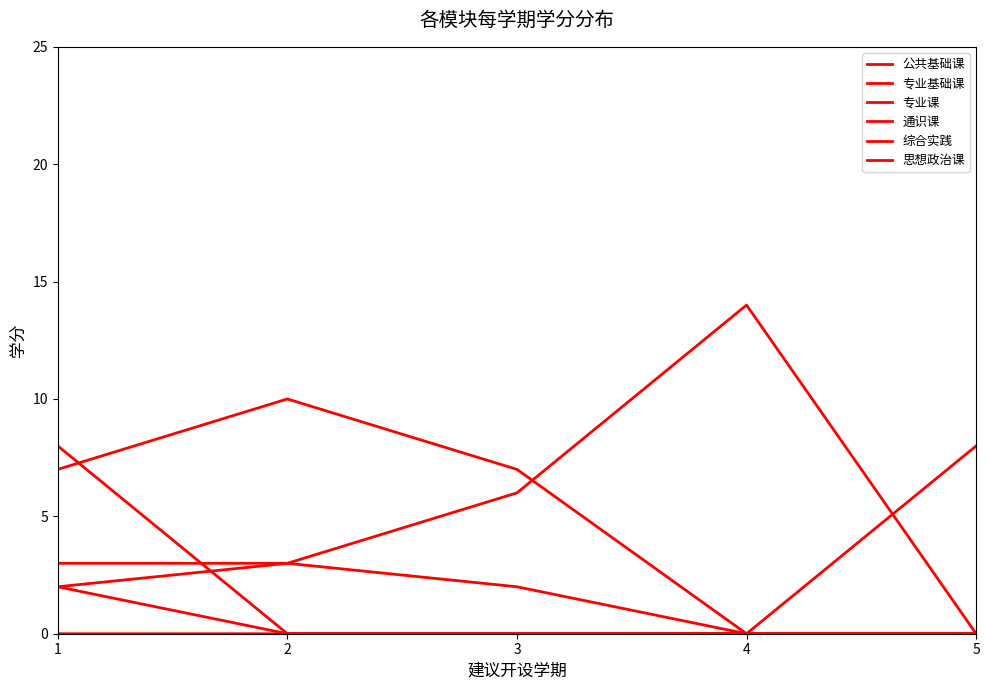

How many lines are shown in the chart?

6